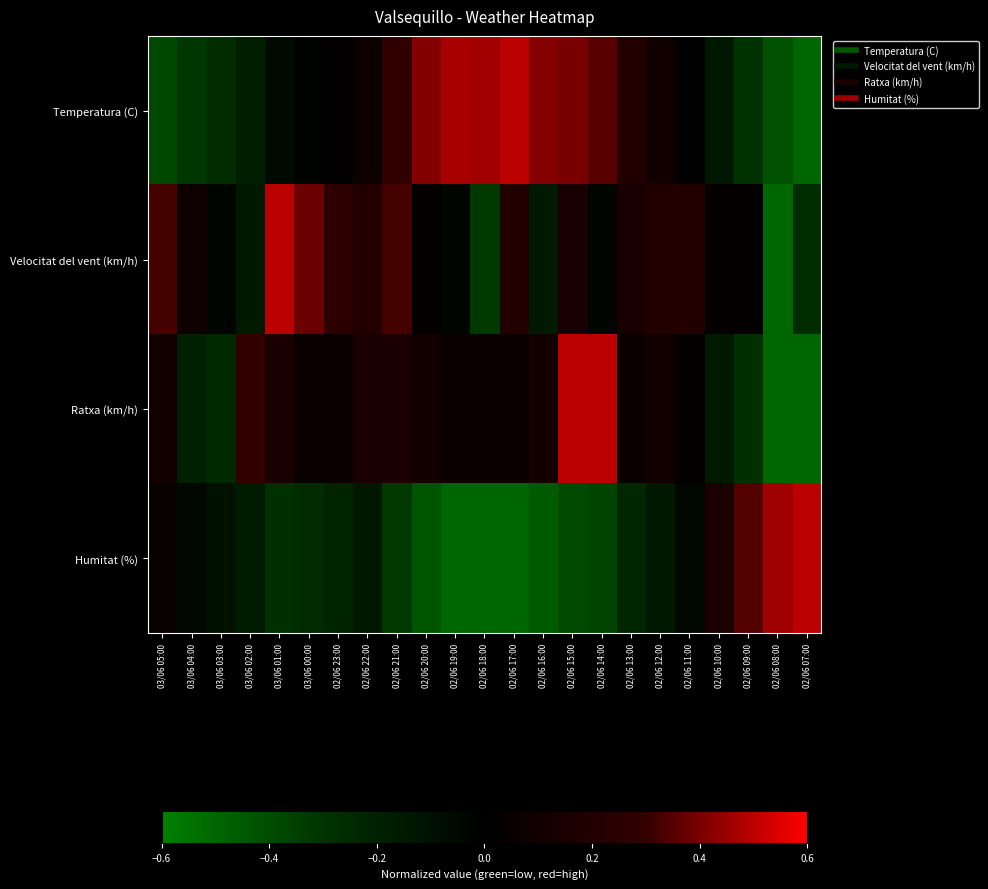

List the series in order of their peak value, highest first.

Humitat (%), Ratxa (km/h), Velocitat del vent (km/h), Temperatura (C)